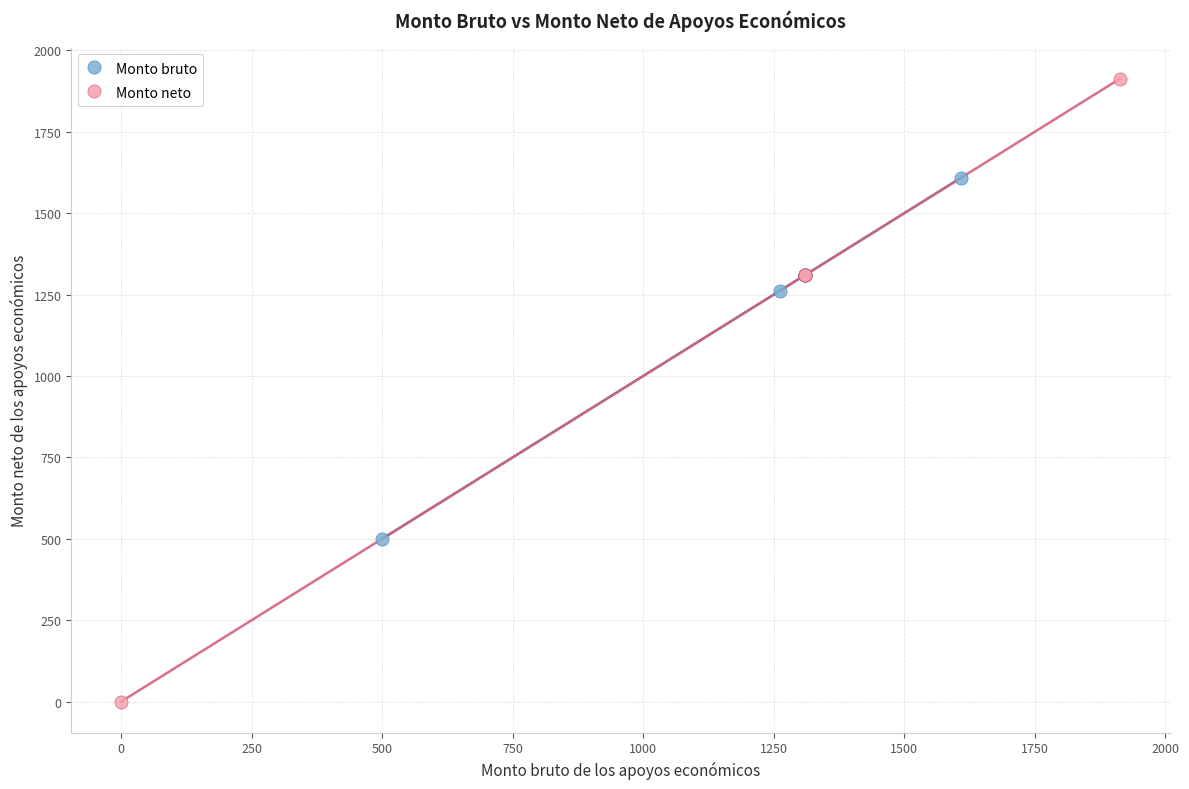

Which series reaches the maximum Y coordinate?

Monto neto